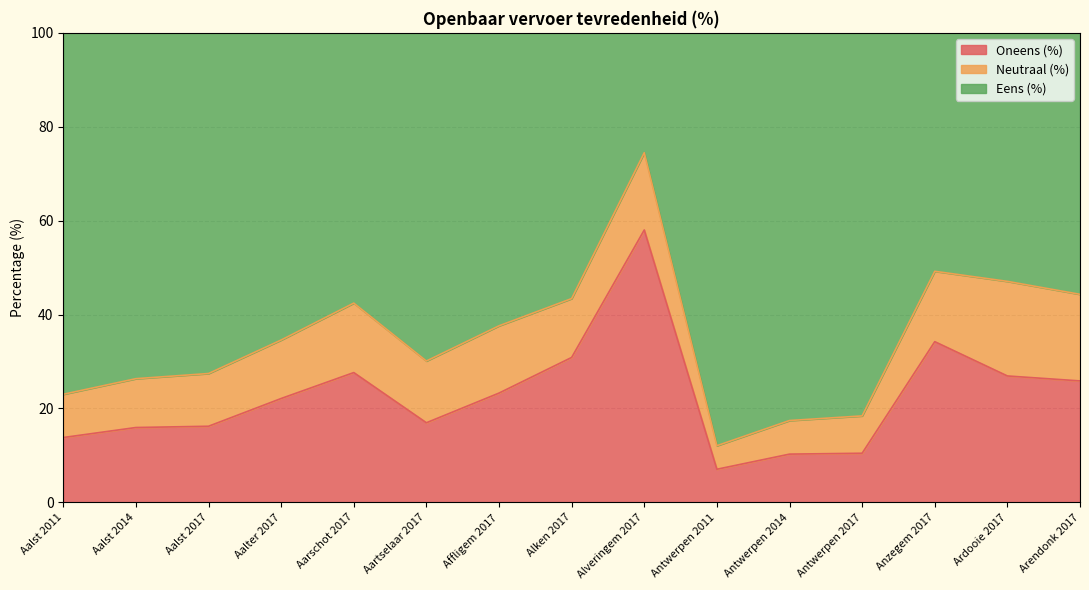

Is it true that Oneens (%) equals 3.4 at Aartselaar 2017?

False